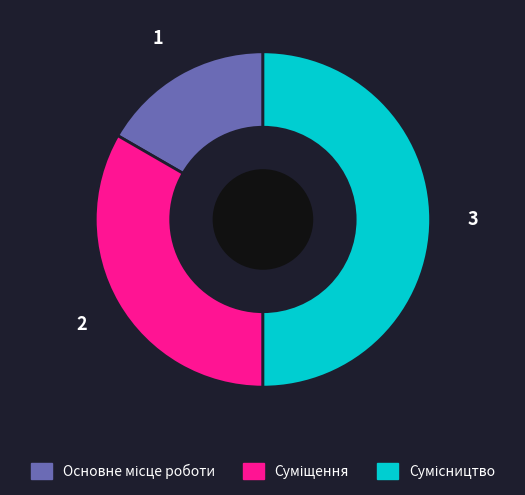

To the nearest percent, what is the difference between the largest and smallest slice percentages?

33%